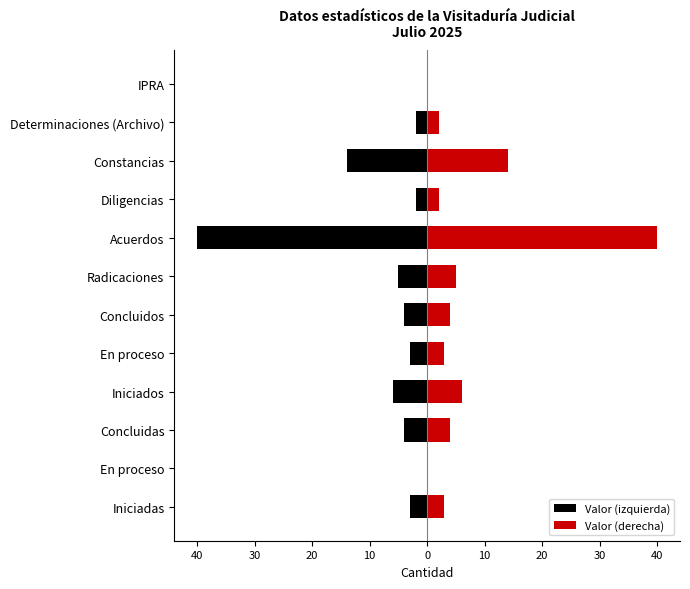

How many data points in Valor (derecha) are above 4?

4